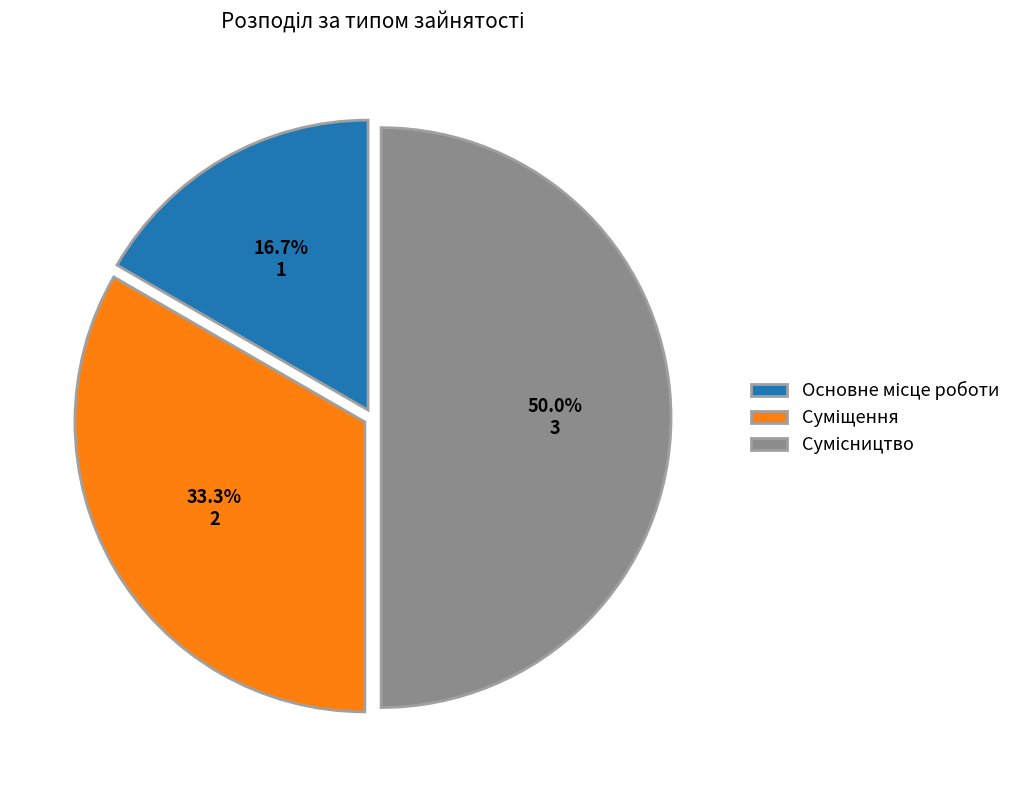

Count the number of slices in the pie.

3